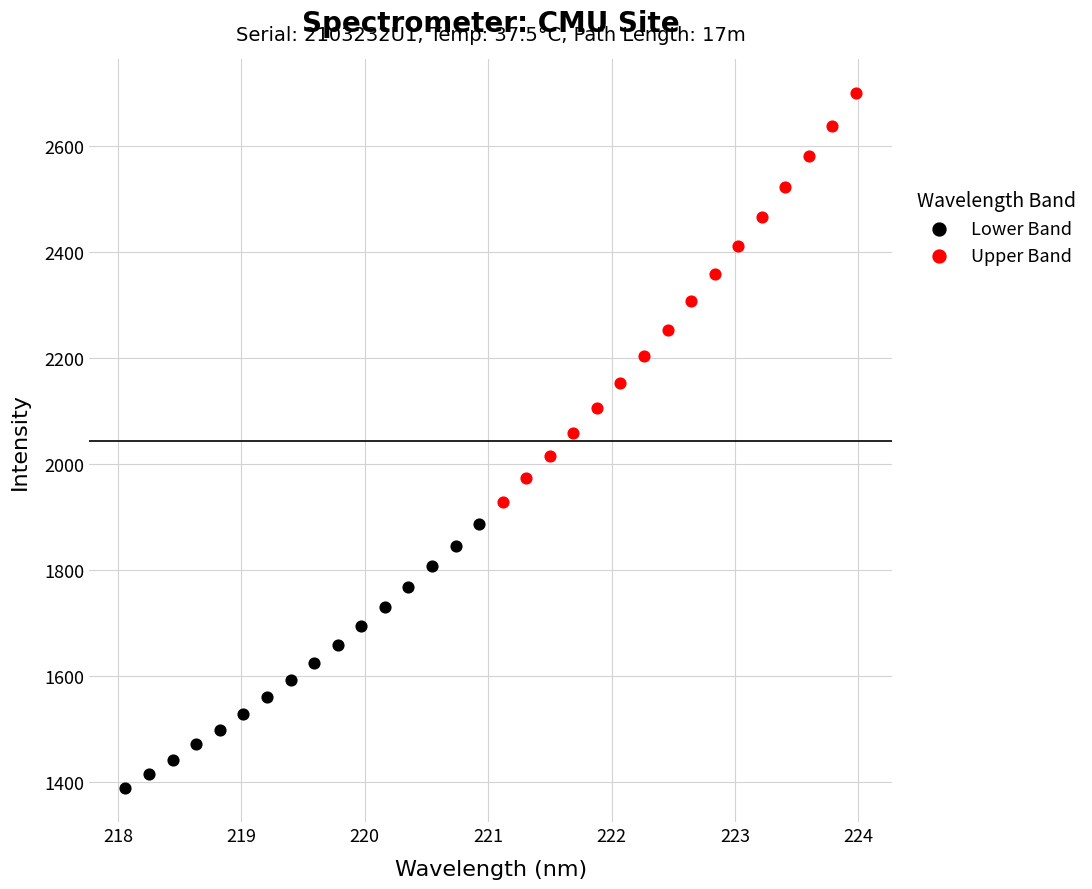

Which series reaches the minimum Y coordinate?

Lower Band